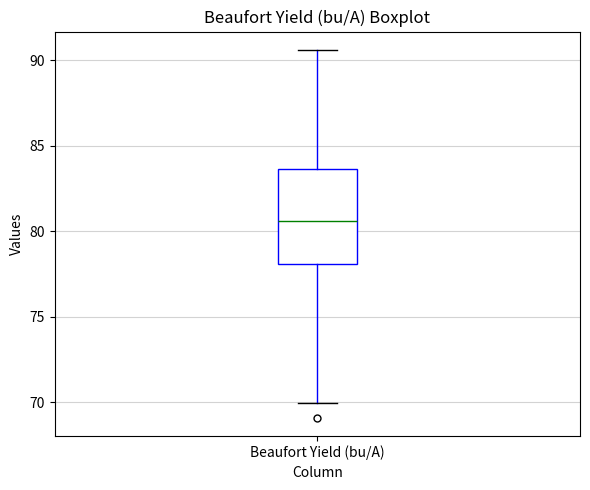

Where does the median line of the box for Beaufort Yield (bu/A) sit on the y-axis? The values are not printed on the chart, so give them approximately, as read against the axis.

80.5